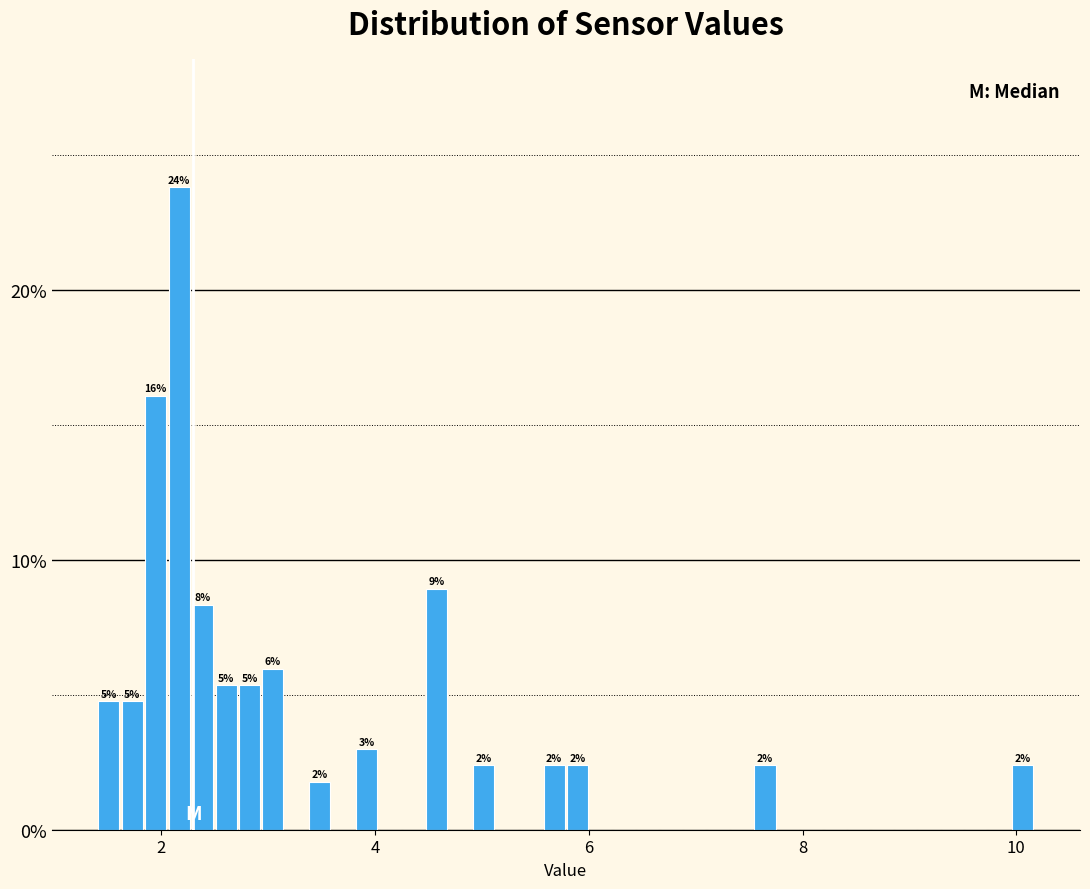

Around what value on the x-axis is the tallest bar? Give the approximate position of its centre, as read against the axis.

2.2